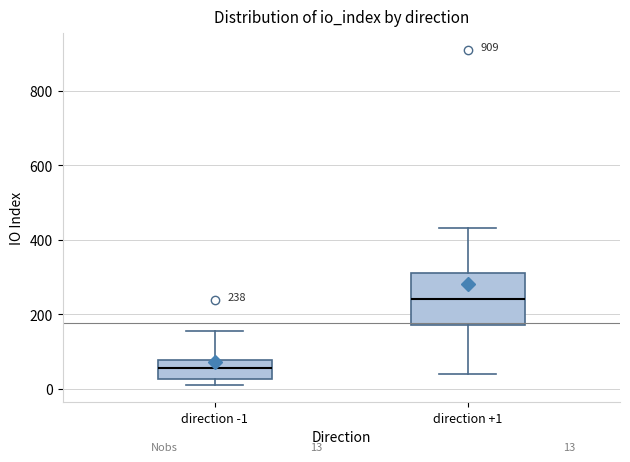

Which box is the tallest, from its lower edge to its upper edge?

direction +1